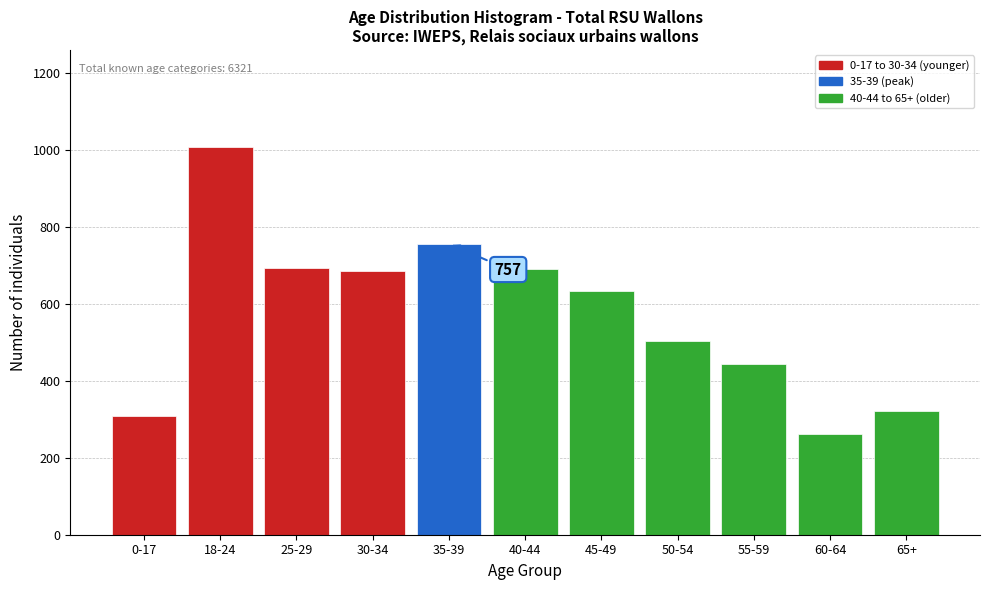

At which category does the chart reach its peak across all series?

18-24